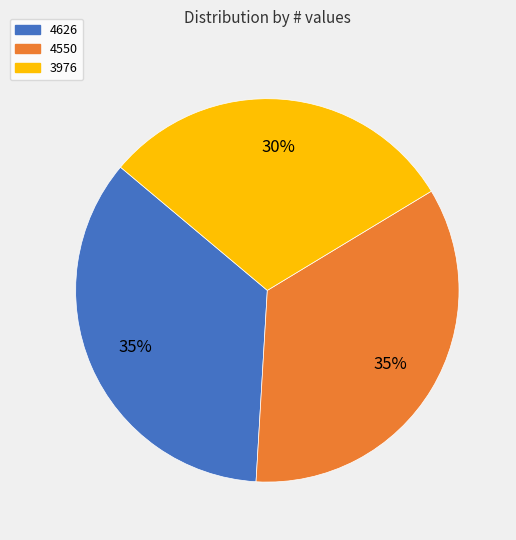

Which category has the biggest portion of the pie?

4626